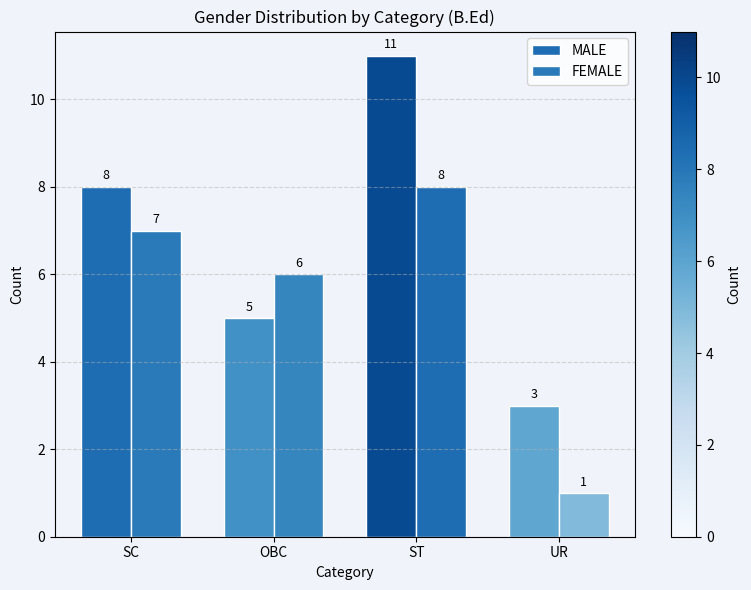

How many bars are there in total?

8